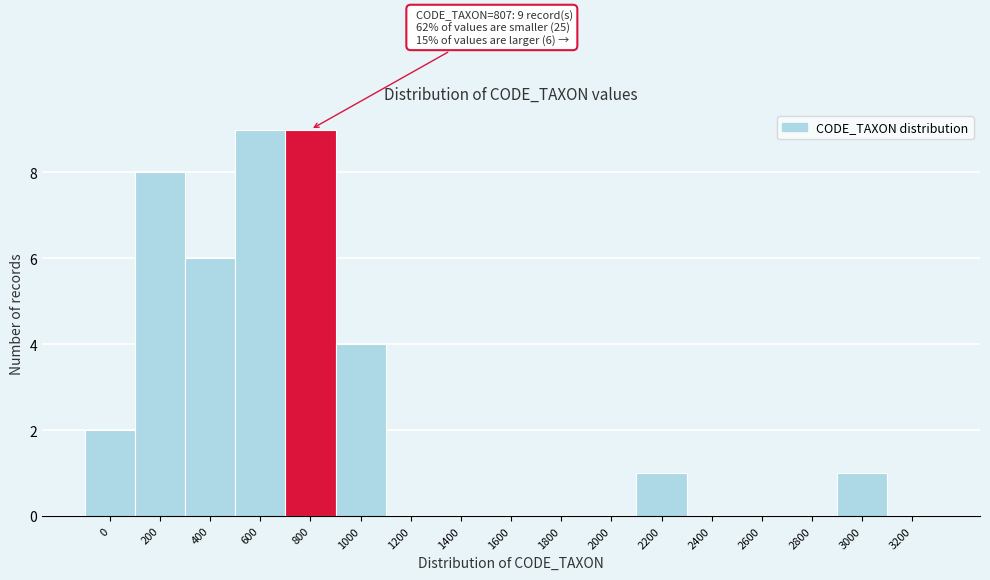

Reading right to left, extract all data points from this chart.

3200=0	3000=1	2800=0	2600=0	2400=0	2200=1	2000=0	1800=0	1600=0	1400=0	1200=0	1000=4	800=9	600=9	400=6	200=8	0=2